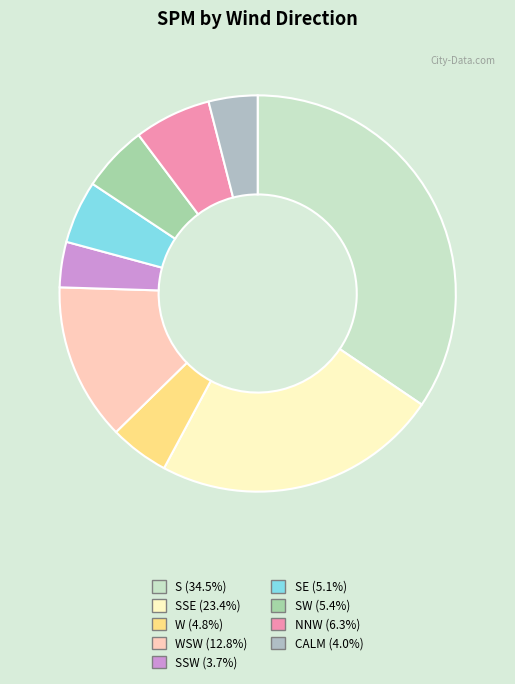

Count the number of slices in the pie.

9